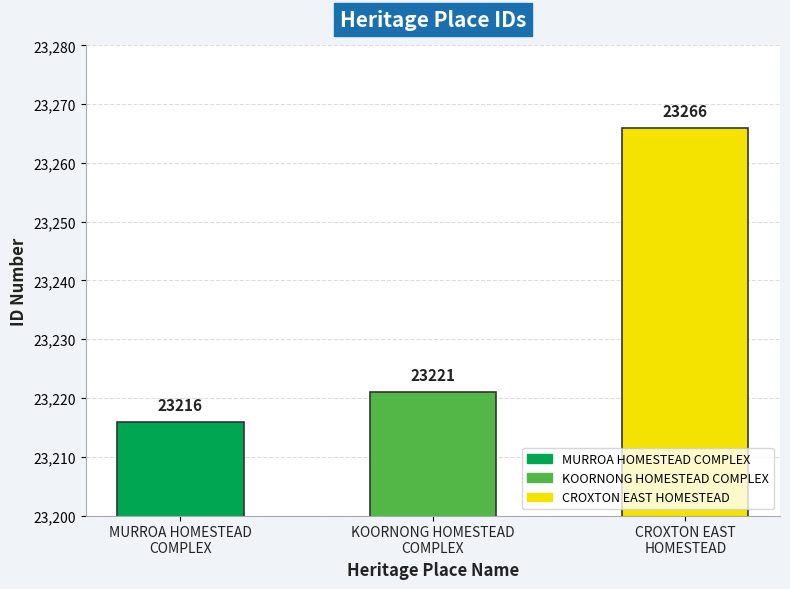

What is the change in value from KOORNONG HOMESTEAD
COMPLEX to CROXTON EAST
HOMESTEAD?

+45